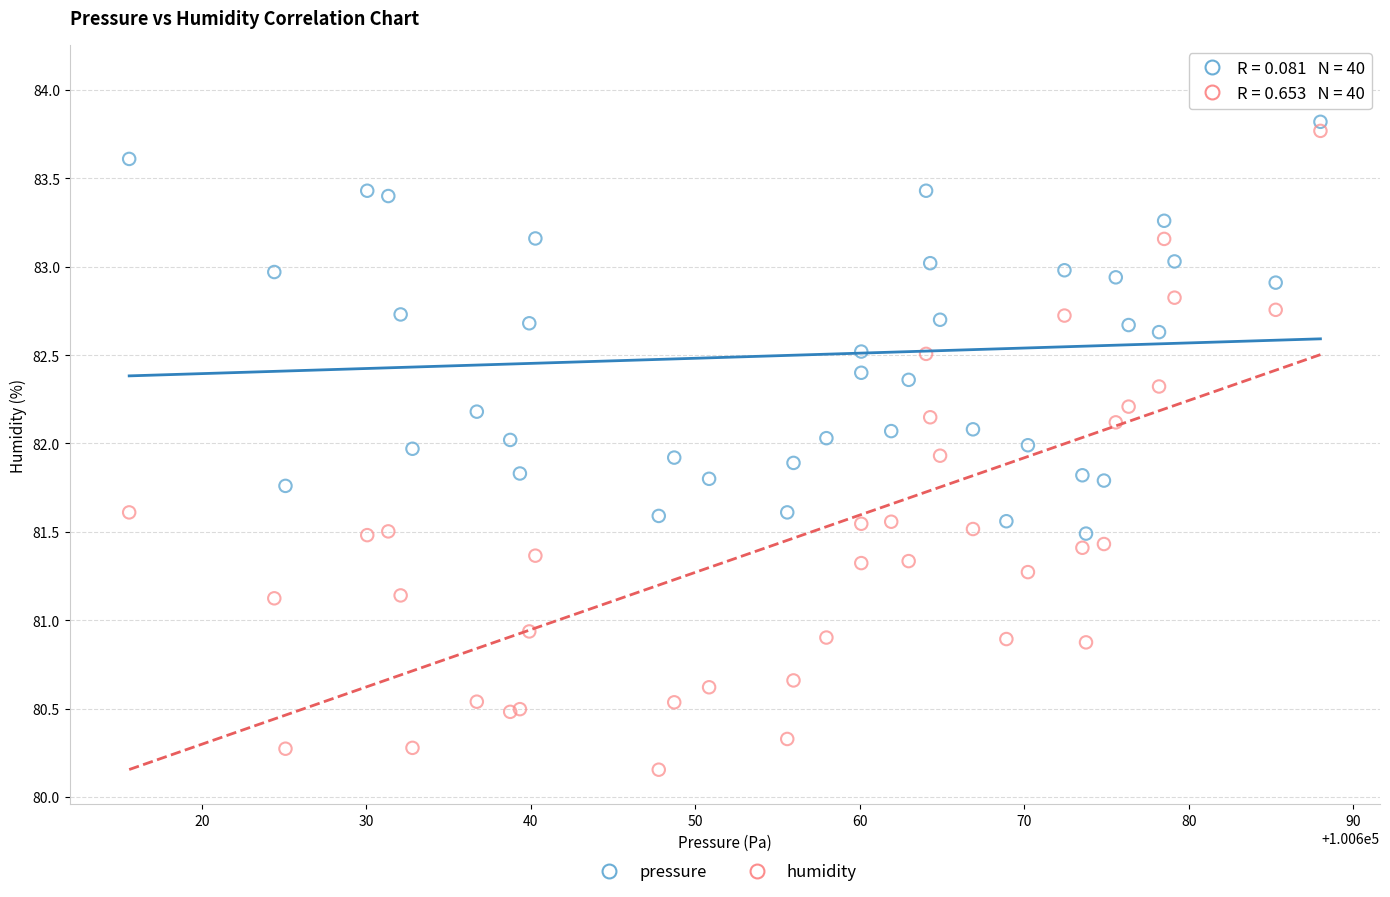

Which series has the widest spread of Y values?

humidity